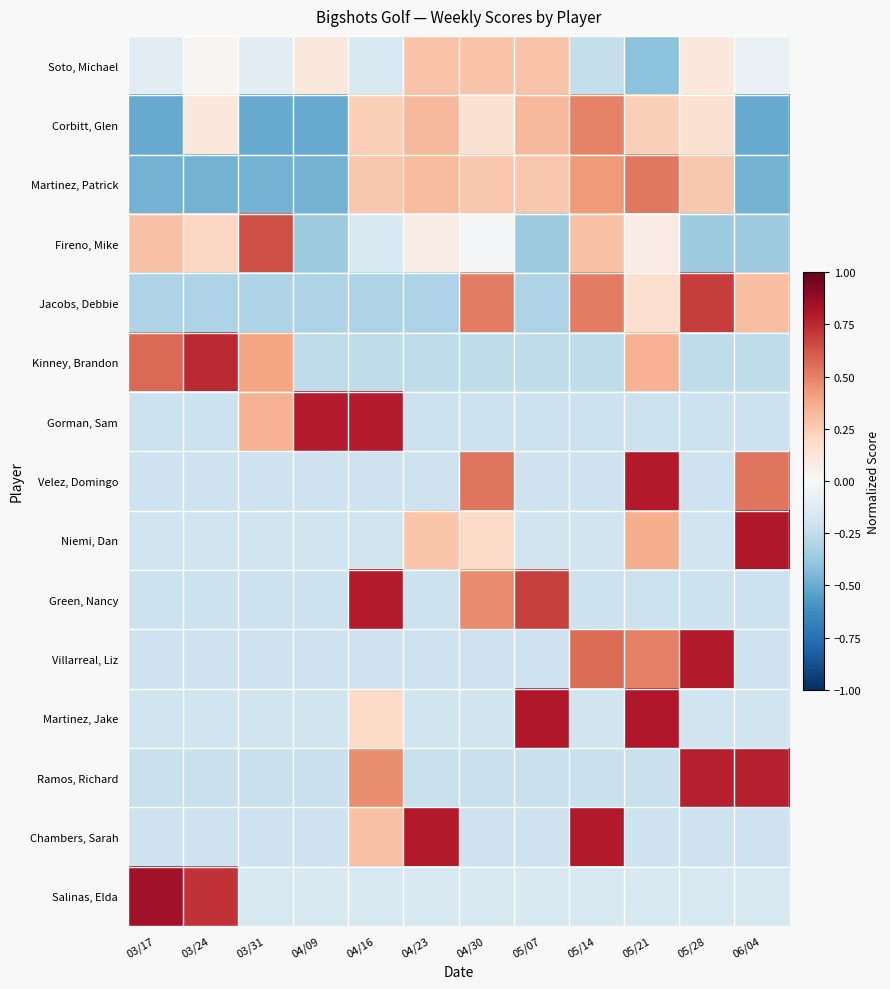

How many series are shown in this chart?

15